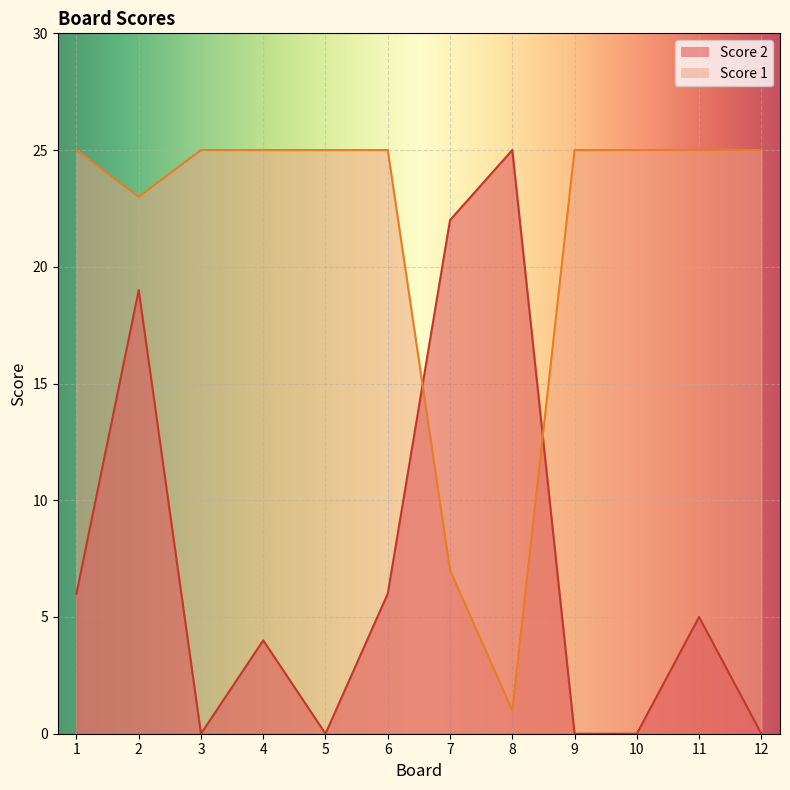

What is the sum of all Score 1 values?

256